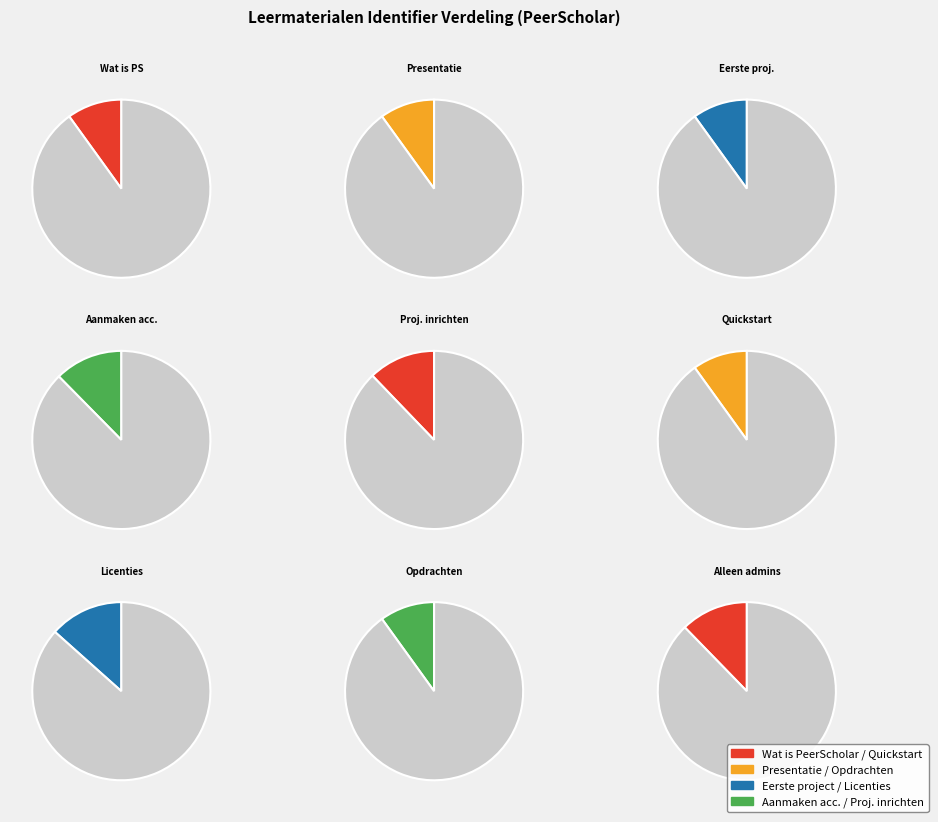

How many slices are in this pie chart?

9